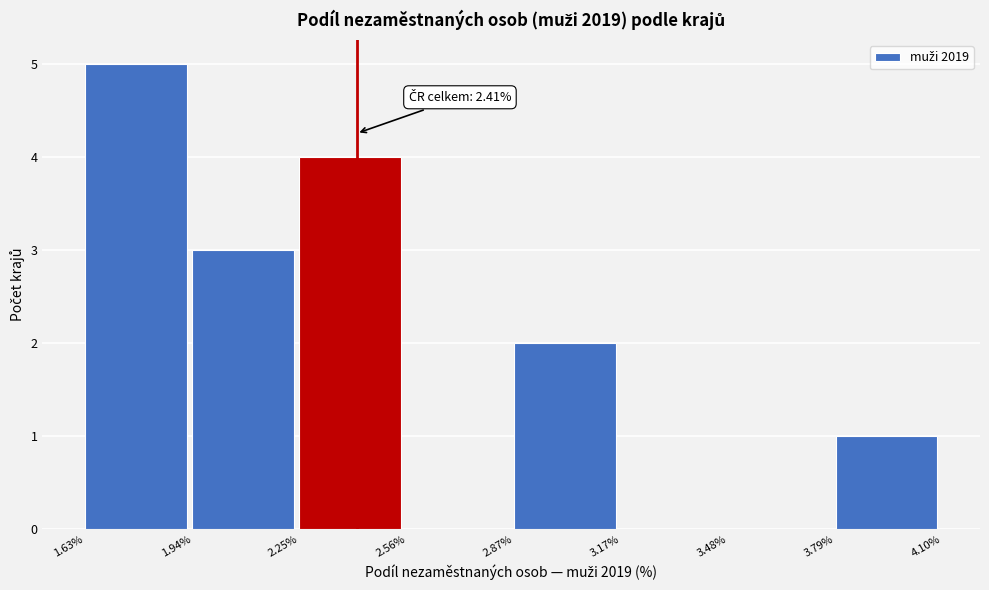

Over which range of the x-axis is the bar tallest?

1.63% to 1.94%